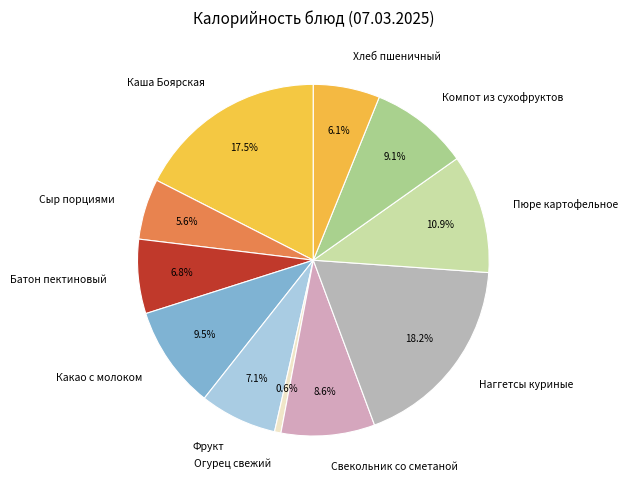

What is the smallest slice in the pie chart?

Огурец свежий